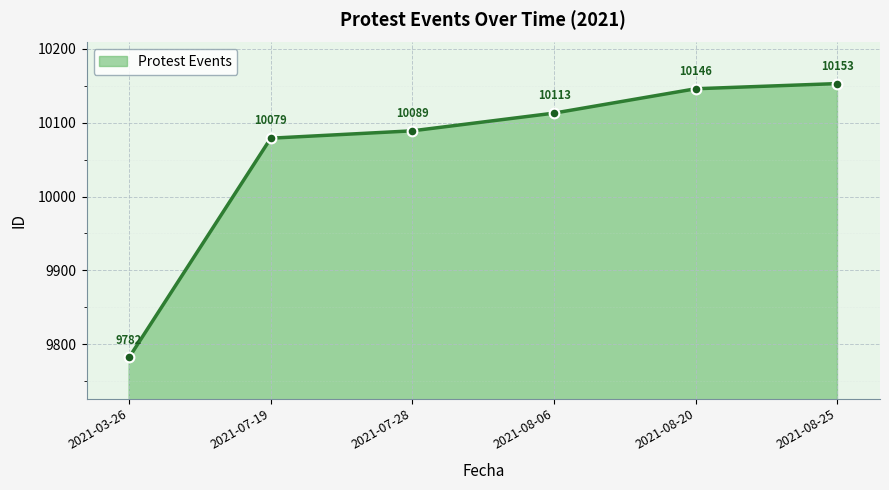

What is the greatest value displayed?

10153